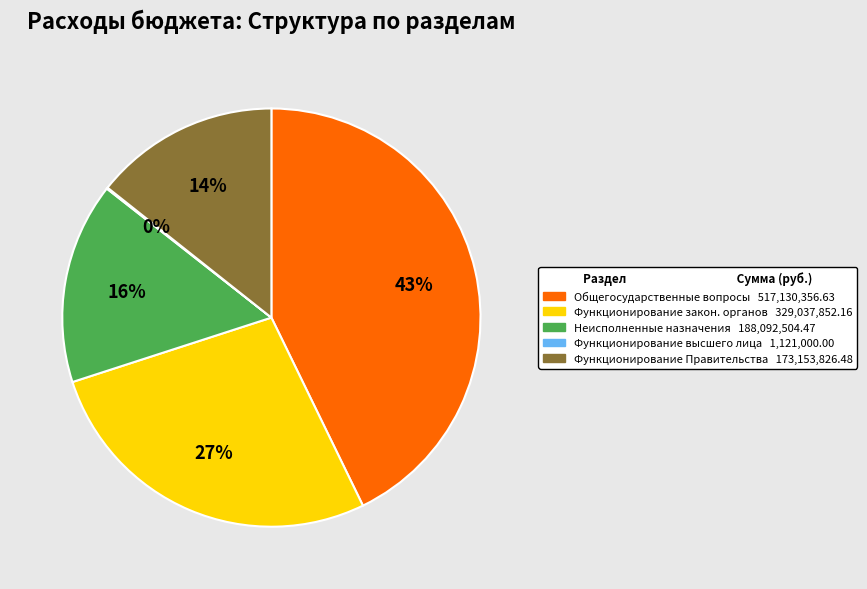

To the nearest percent, what is the average slice percentage?

20%